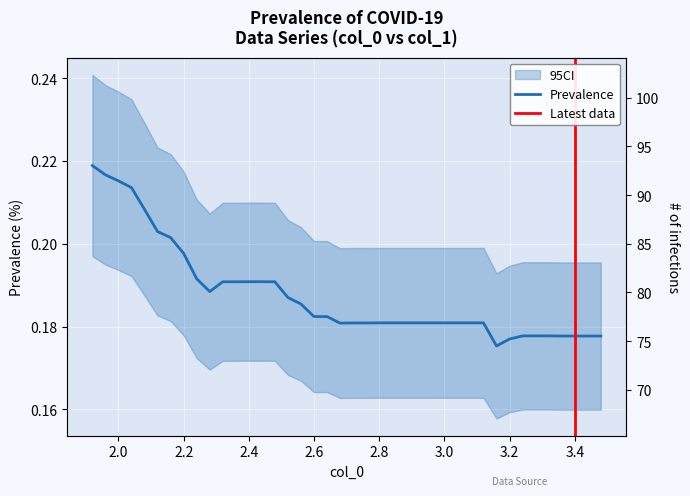

Which has a higher value, 12 or 3.4?

3.4